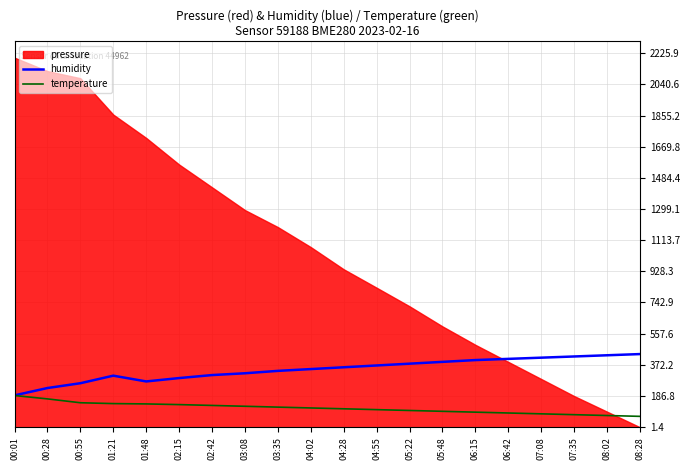

Which has a higher value, 02:15 or 02:42?

02:42